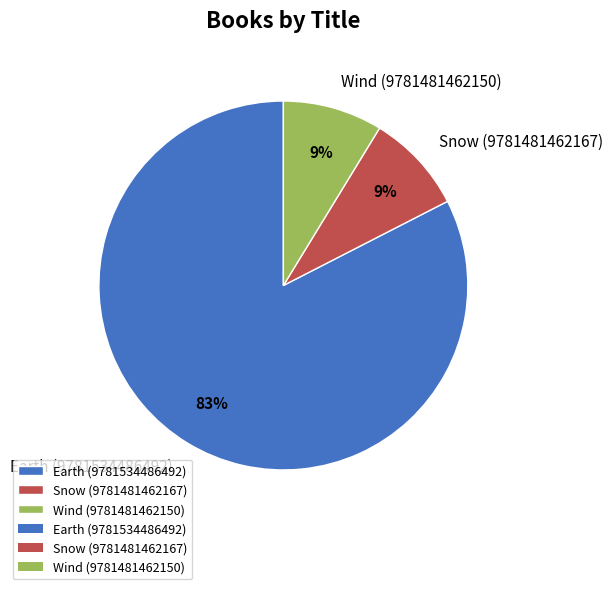

Is it true that Wind (9781481462150) is 1% of the pie?

False